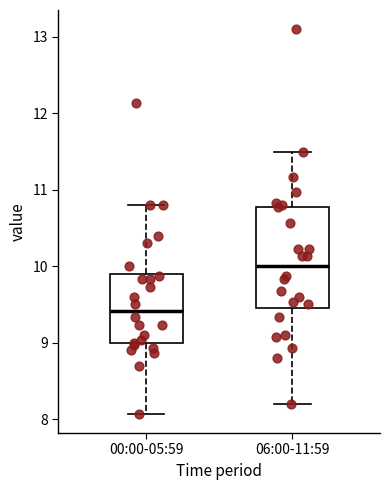

Where does the upper whisker of the box for 00:00-05:59 end on the y-axis? The values are not printed on the chart, so give them approximately, as read against the axis.

10.8